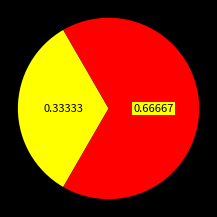

Does any single category account for the majority?

Yes